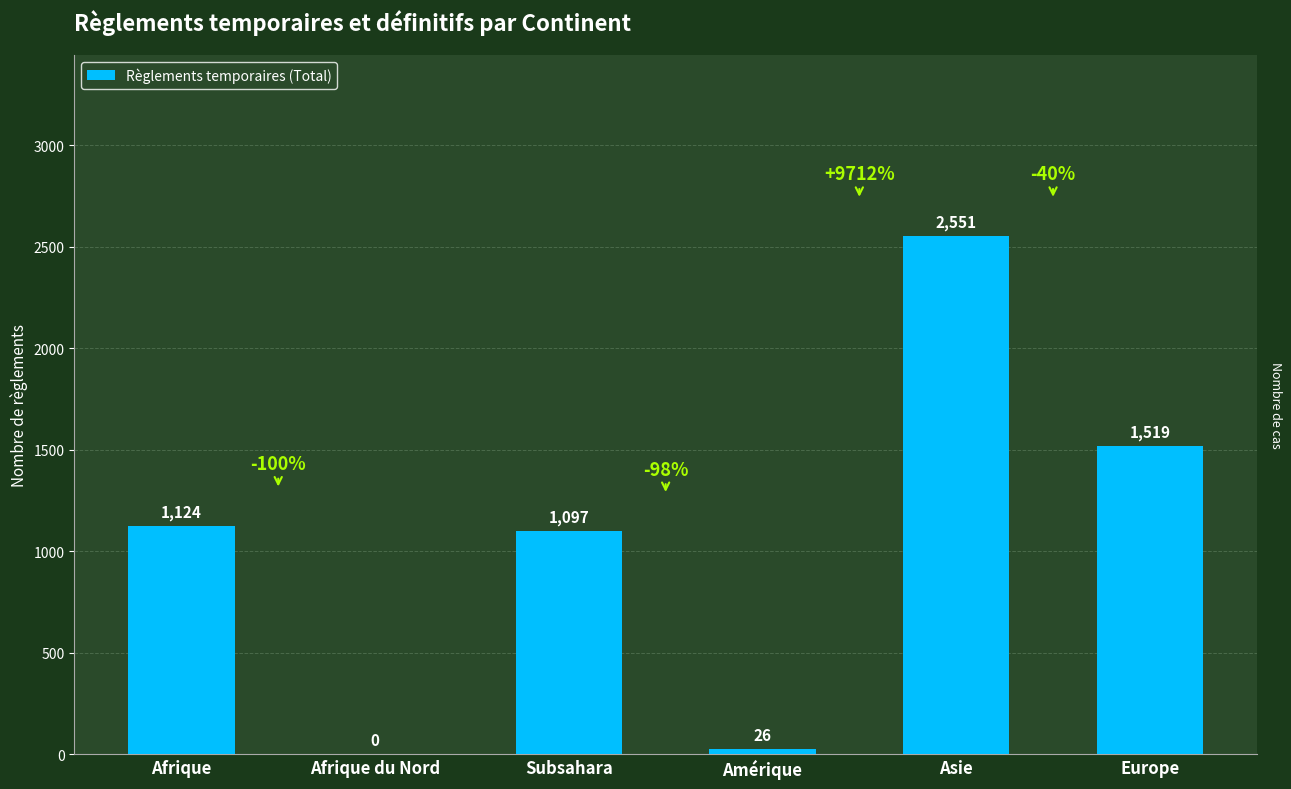

What is the greatest value displayed?

2551